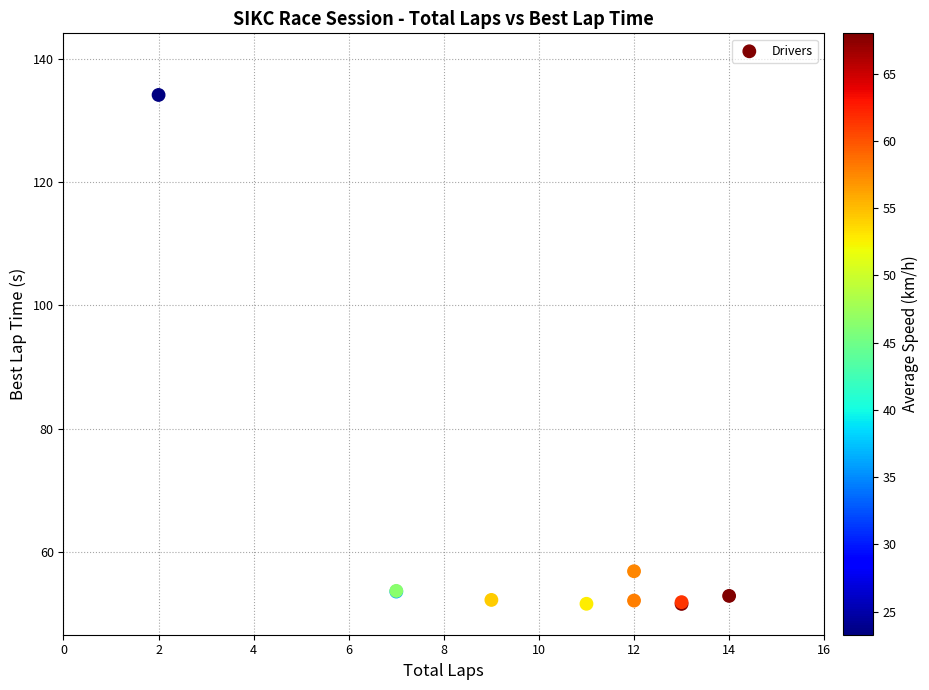

What Y value in the scatter plot is closest to 92?

56.8